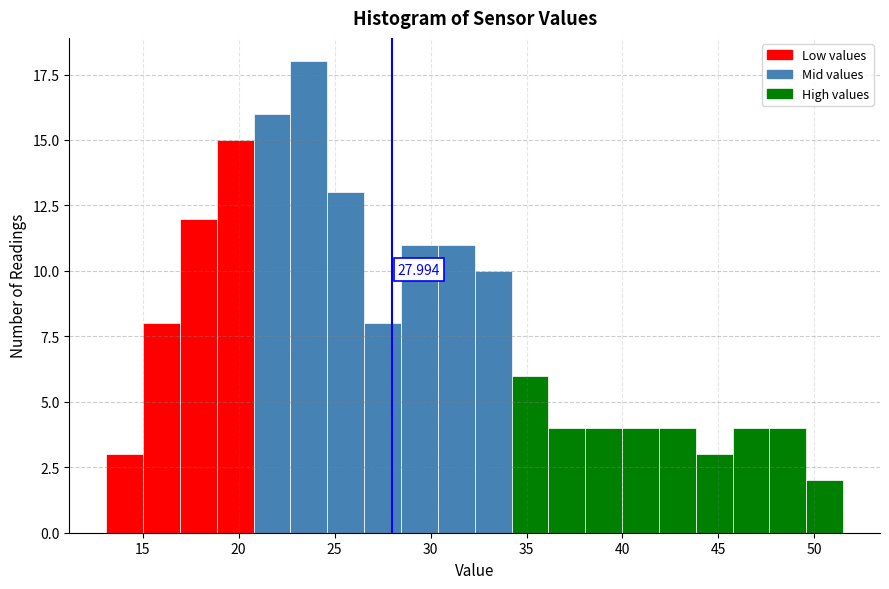

Read against the x-axis, roughly where is the centre of the tallest bar?

23.5